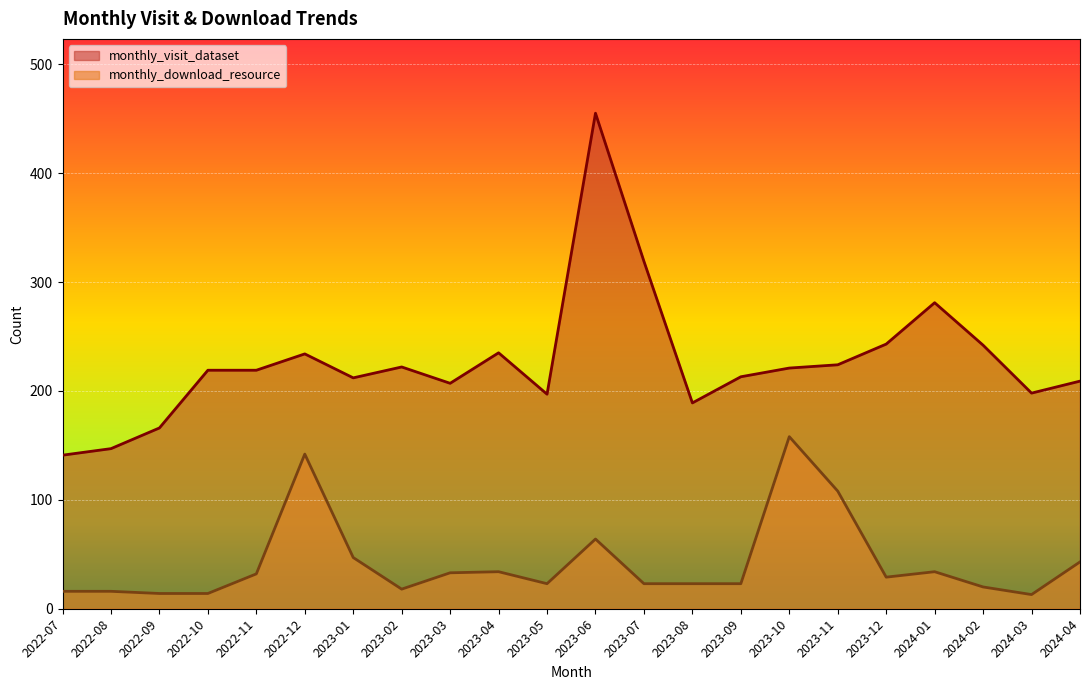

What is the maximum value for monthly_visit_dataset?

455